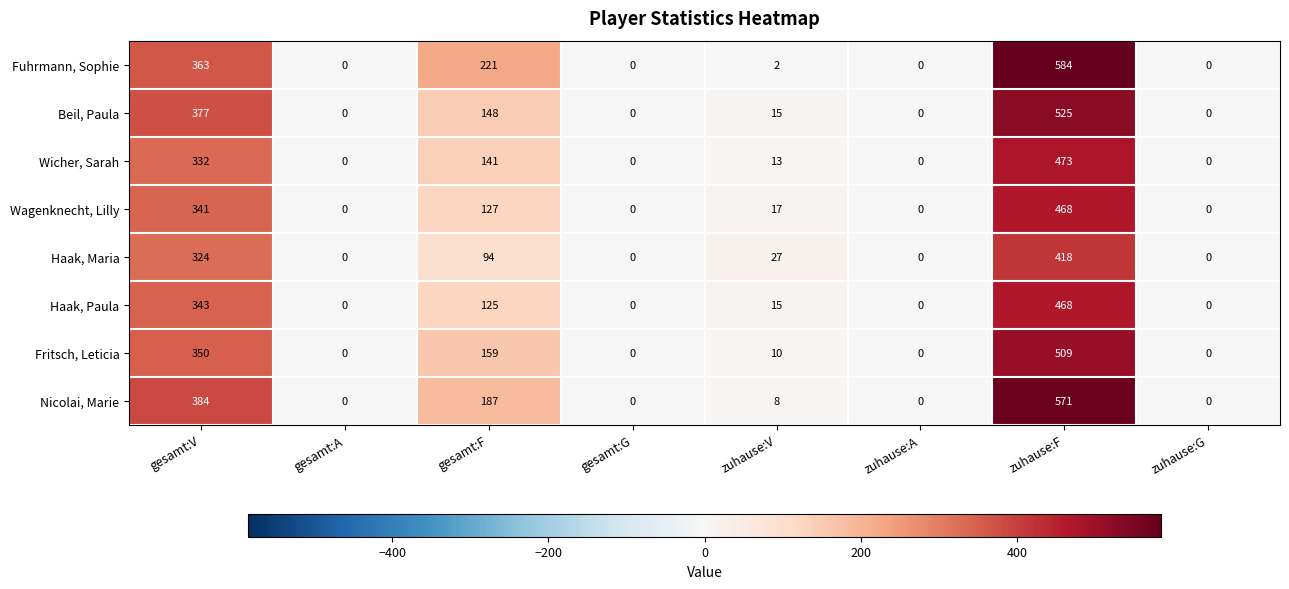

At how many categories does at least one series exceed 201?

3